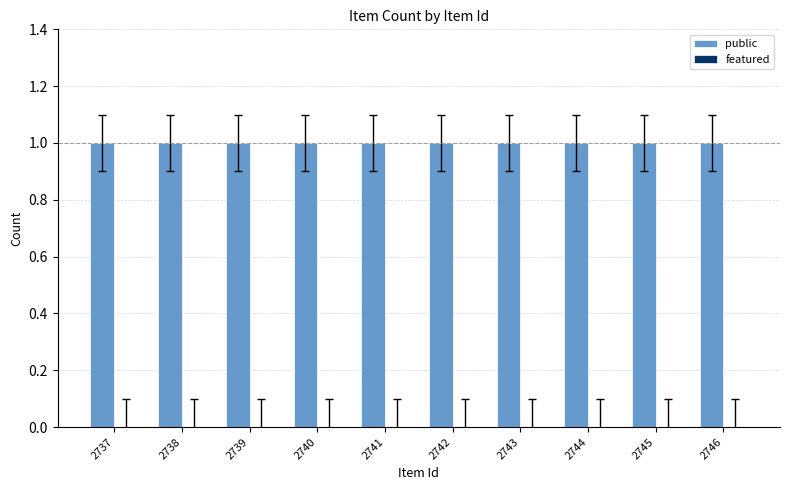

What is the average value of the public series?

1